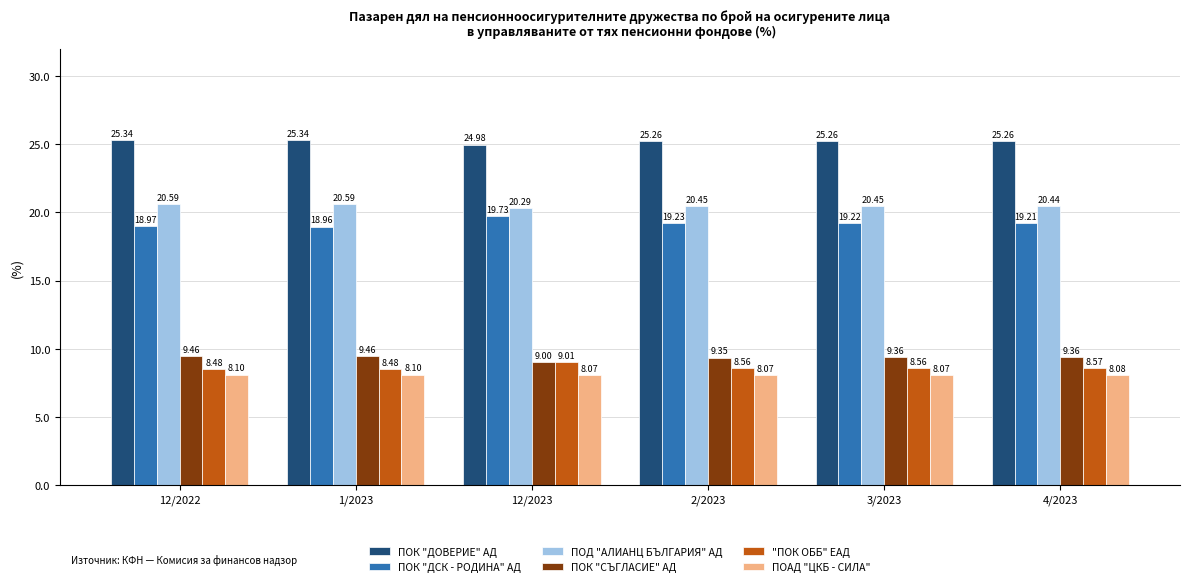

What is the sum of all ПОАД "ЦКБ - СИЛА" values?

48.5